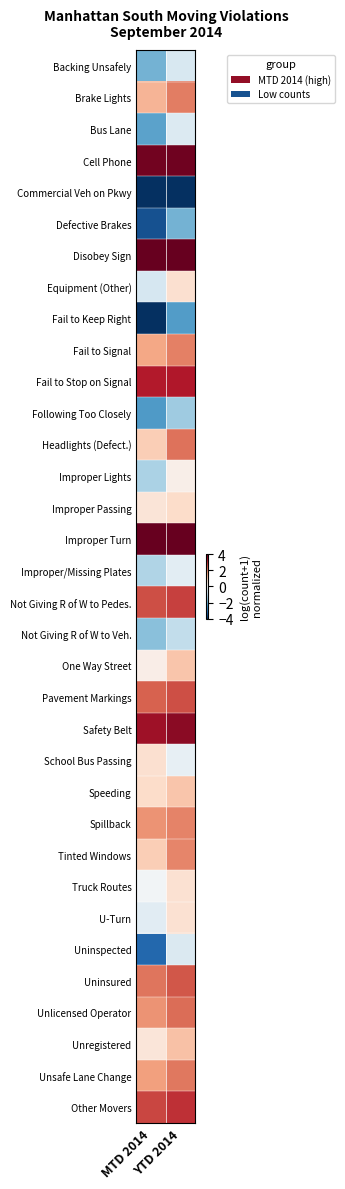

Which has a higher value, MTD 2014 or YTD 2014?

YTD 2014